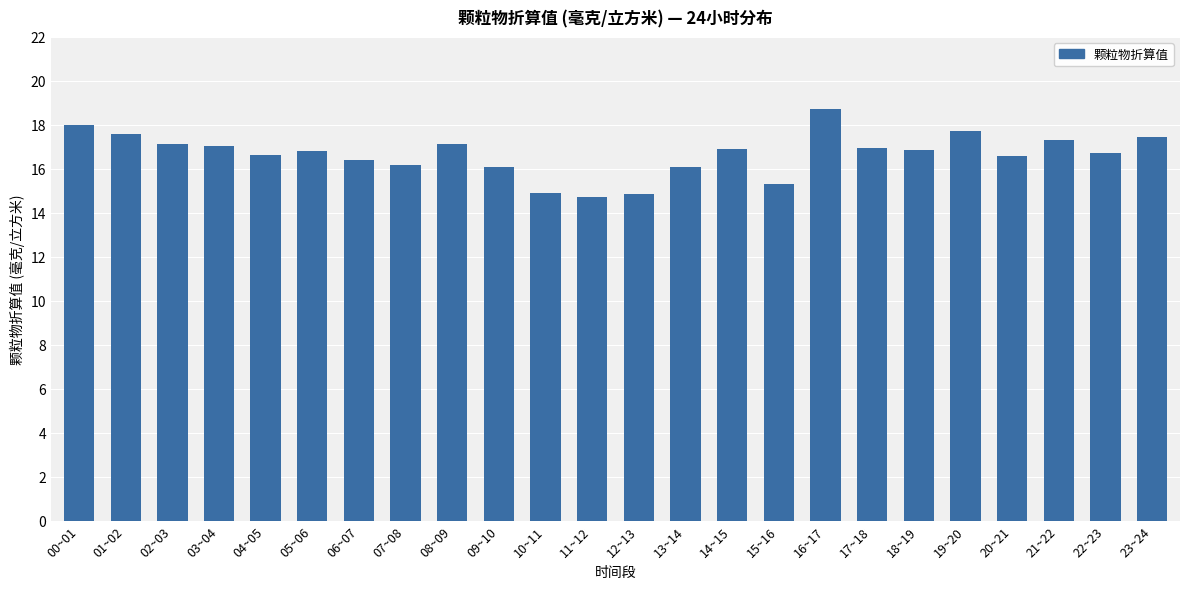

What is the label of the 14th bar from the left?

13~14